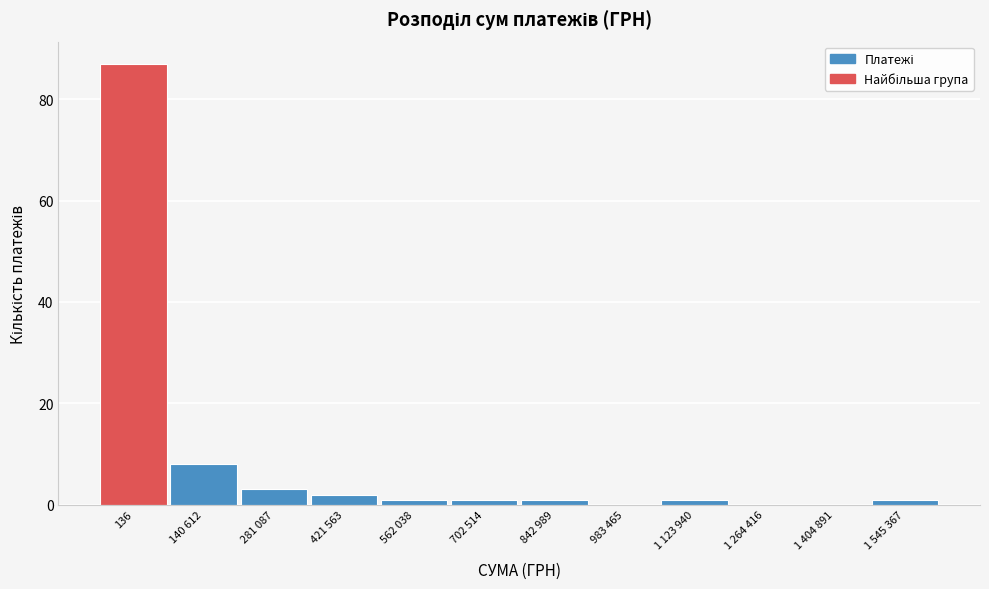

Reading left to right, transcribe all the data shown in this chart.

136=87	140 612=8	281 087=3	421 563=2	562 038=1	702 514=1	842 989=1	983 465=0	1 123 940=1	1 264 416=0	1 404 891=0	1 545 367=1